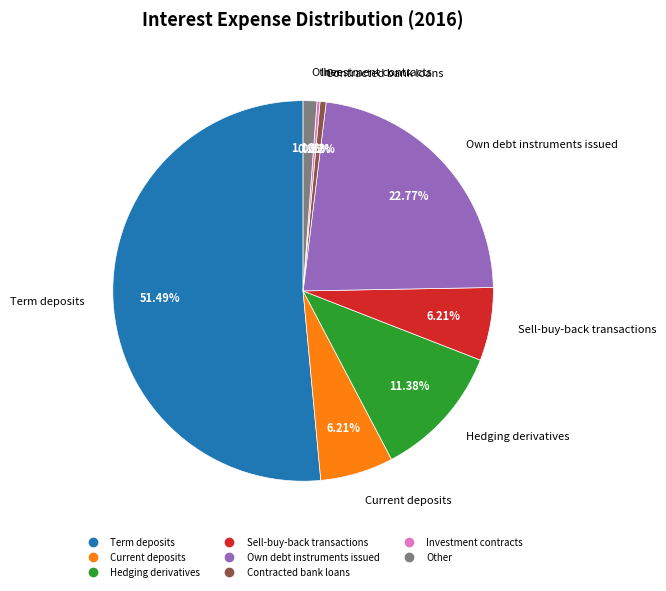

Is it true that Contracted bank loans is 1% of the pie?

True